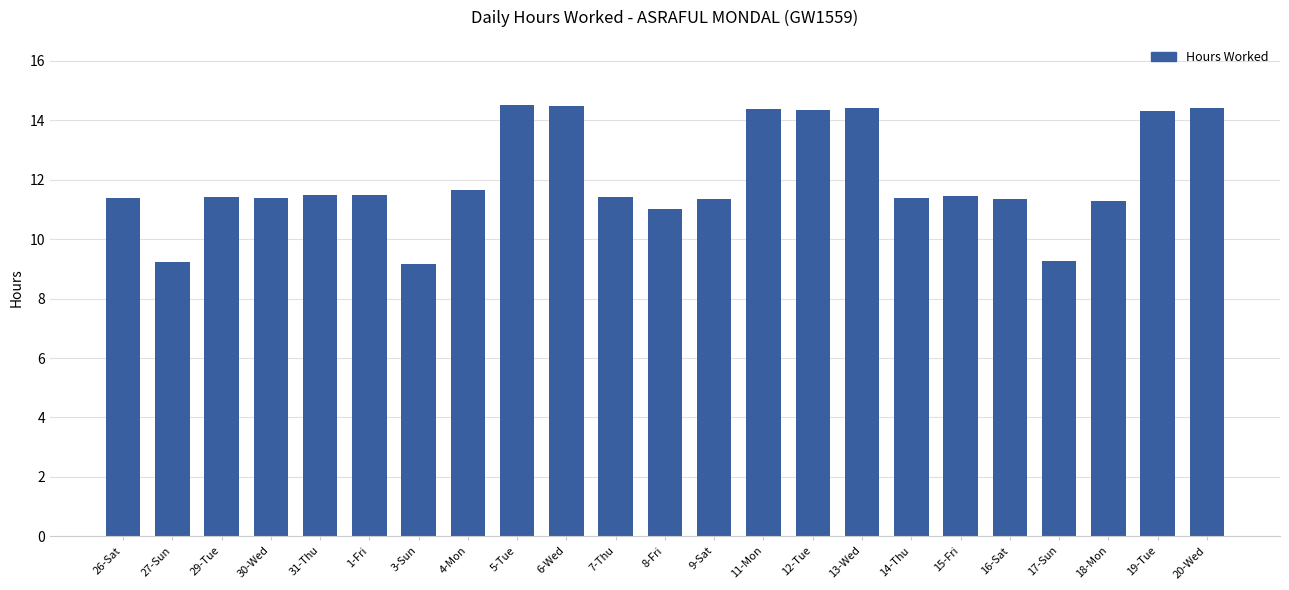

What is the change in value from 11-Mon to 15-Fri?

-2.9